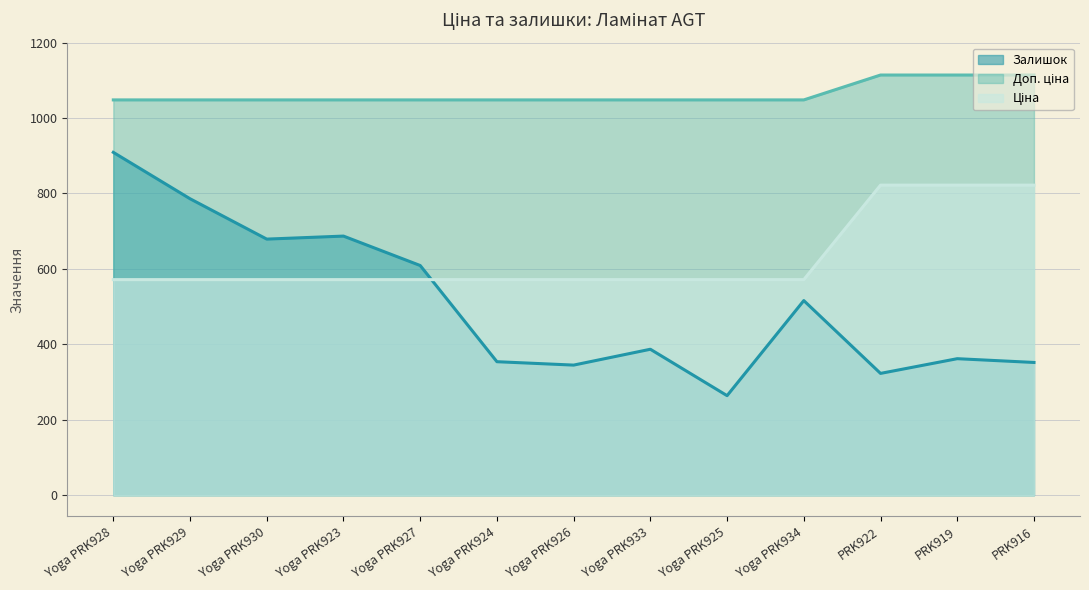

The Залишок series shows 160.6 at Yoga PRK923. True or false?

False